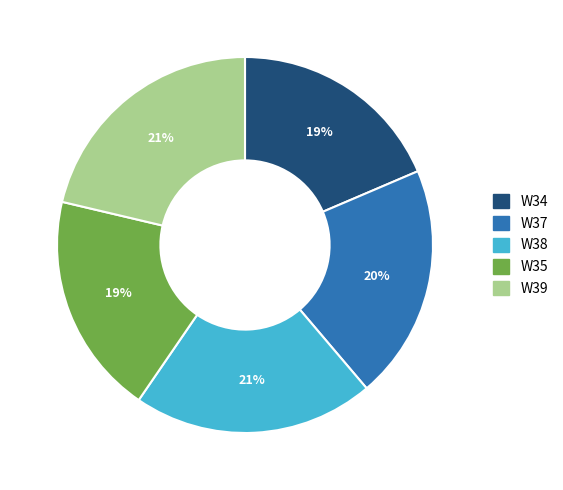

To the nearest percent, what is the difference between the W39 and W35 slice percentages?

2%